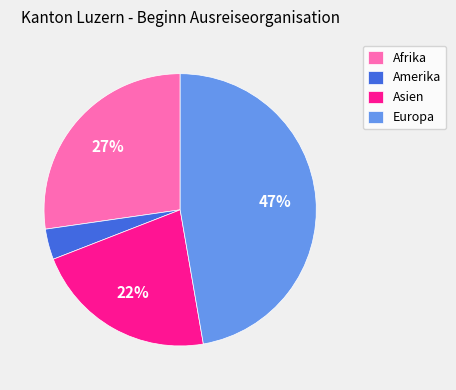

How many slices are in this pie chart?

4